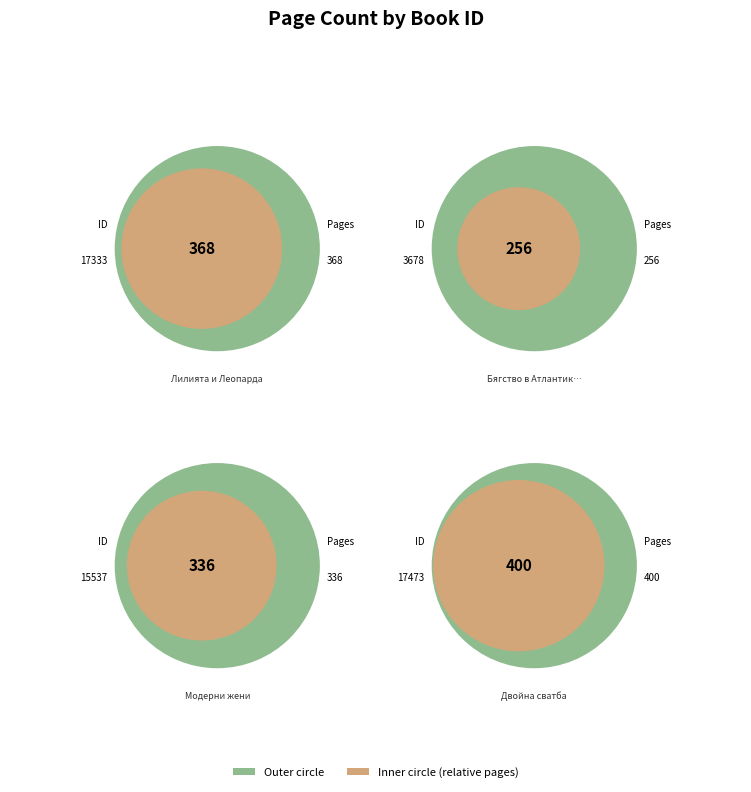

What is the smallest slice in the pie chart?

3678